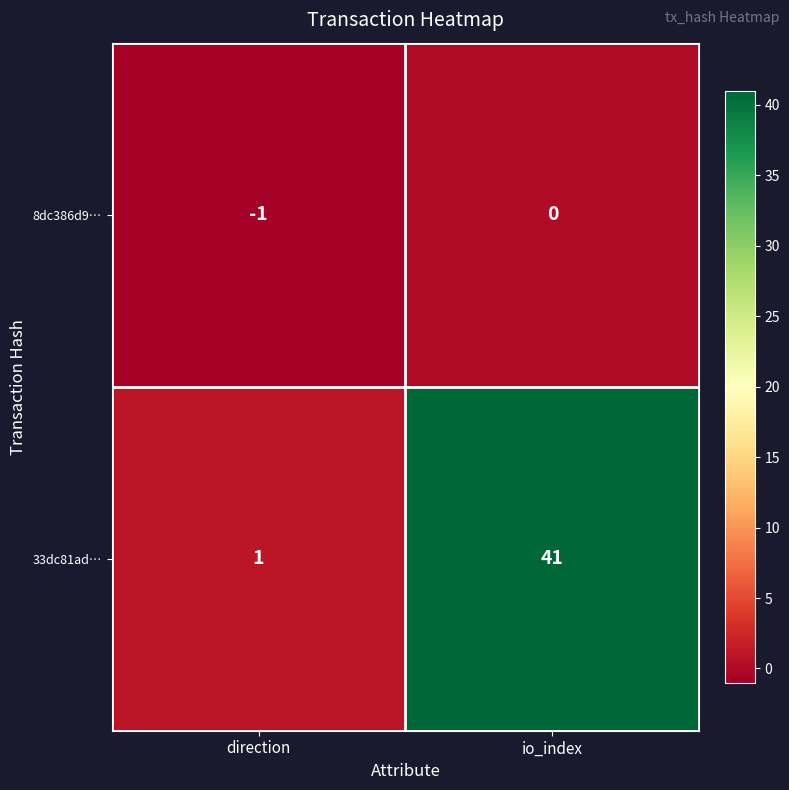

Where is 33dc81ad… nearest to the value 21?

direction